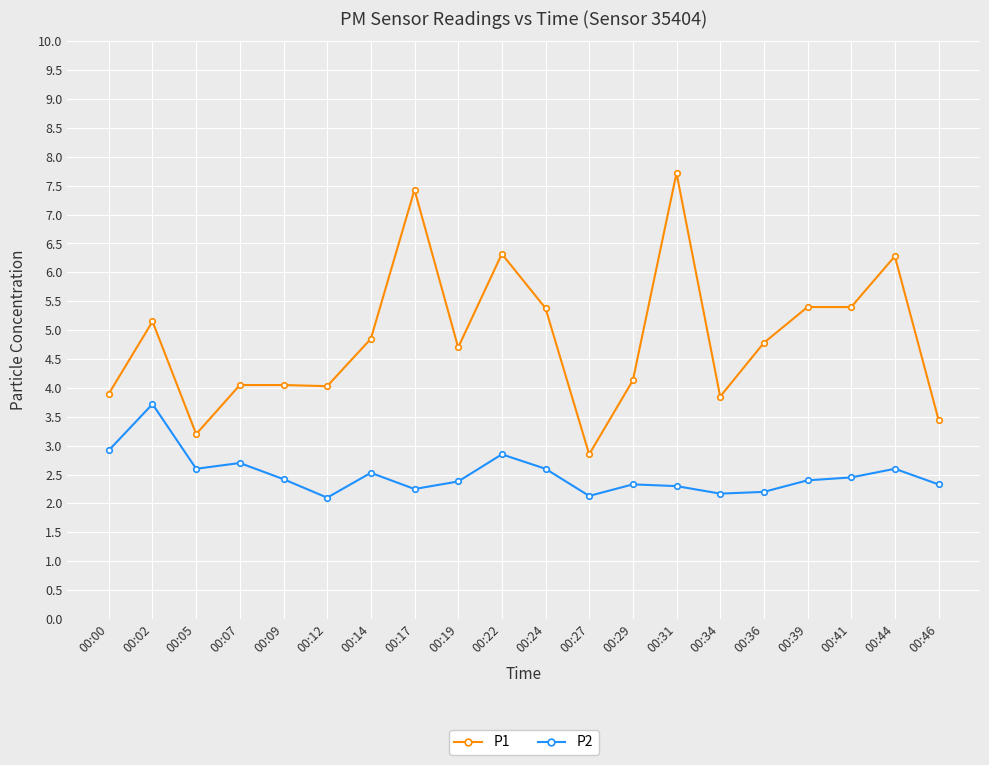

What are all the series names shown in the legend?

P1, P2